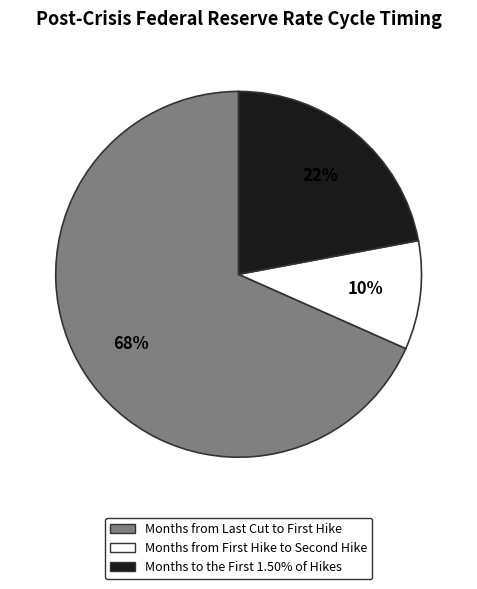

How many slices are in this pie chart?

3